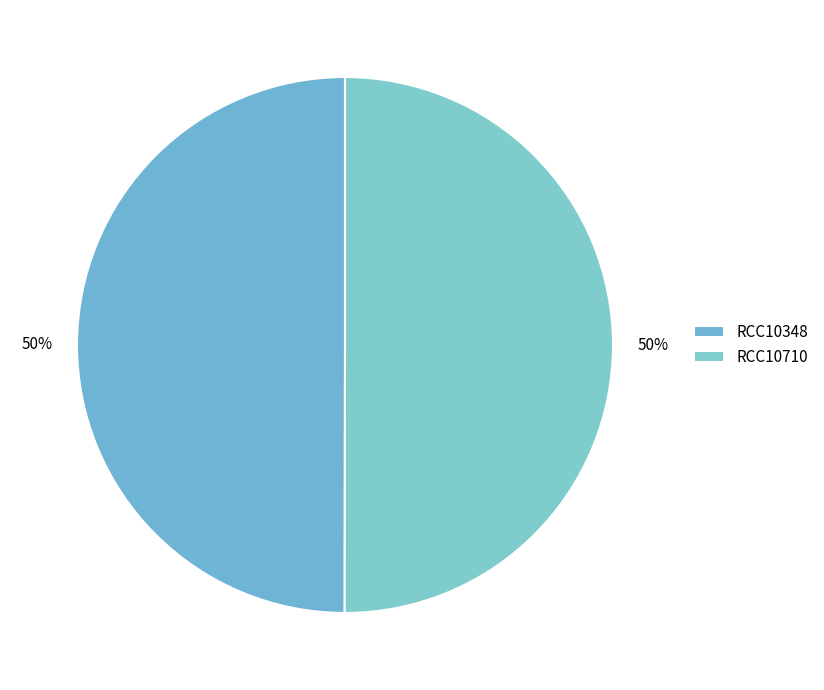

To the nearest percent, what is the combined percentage of RCC10710 and RCC10348?

100%